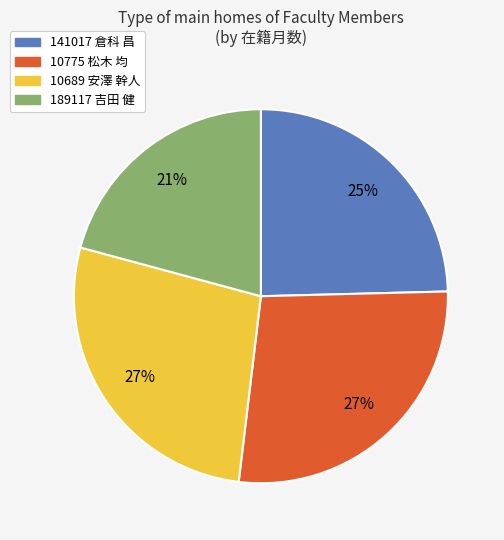

Between 189117 吉田 健 and 141017 倉科 昌, which is larger?

141017 倉科 昌